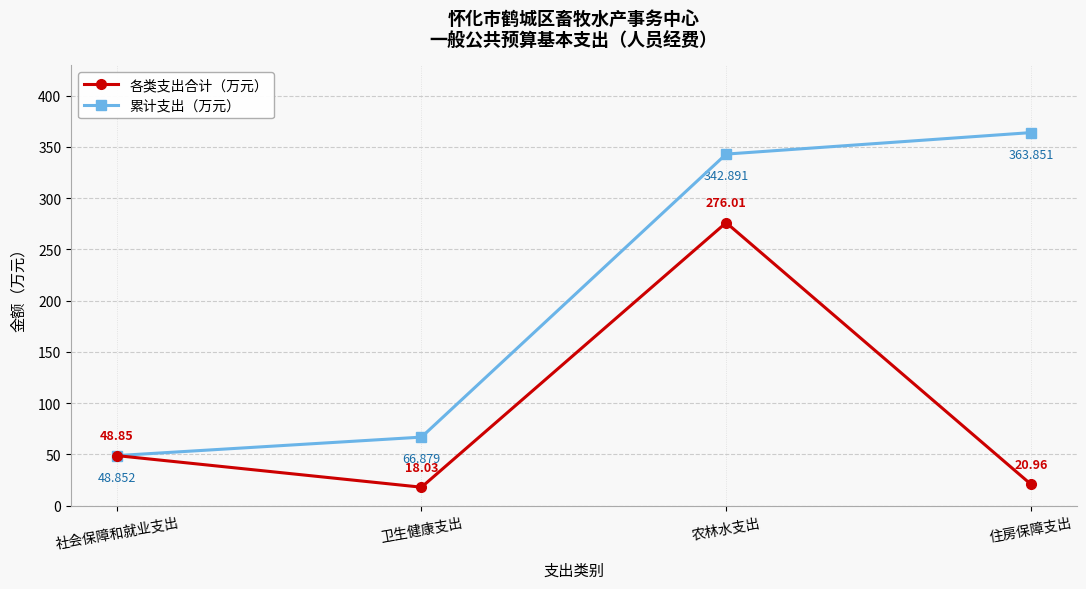

Between 社会保障和就业支出 and 卫生健康支出, which series saw the biggest shift?

各类支出合计（万元）